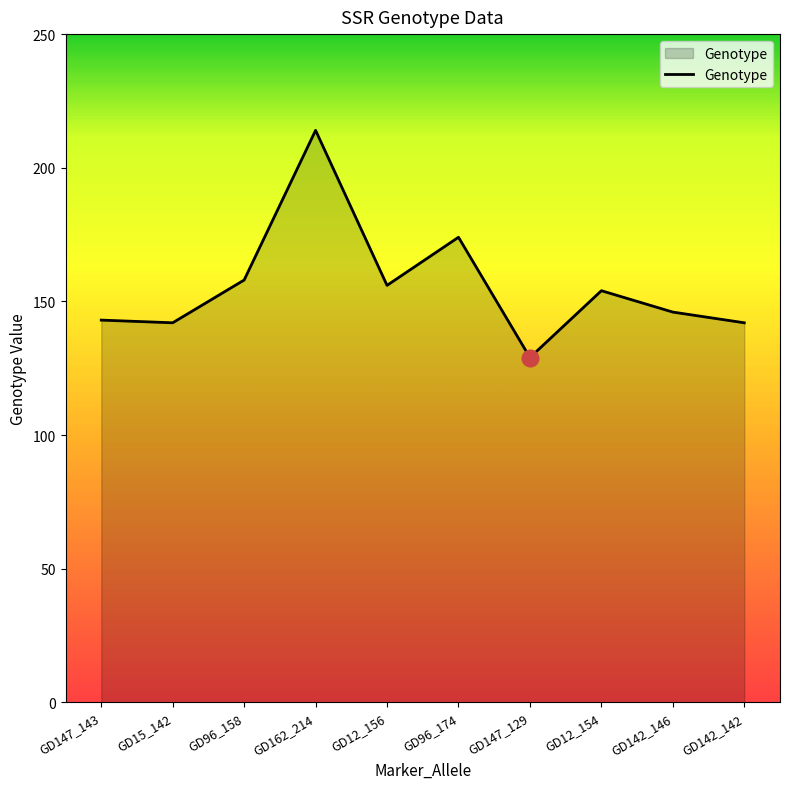

Reading left to right, extract all data points from this chart.

GD147_143=143	GD15_142=142	GD96_158=158	GD162_214=214	GD12_156=156	GD96_174=174	GD147_129=129	GD12_154=154	GD142_146=146	GD142_142=142